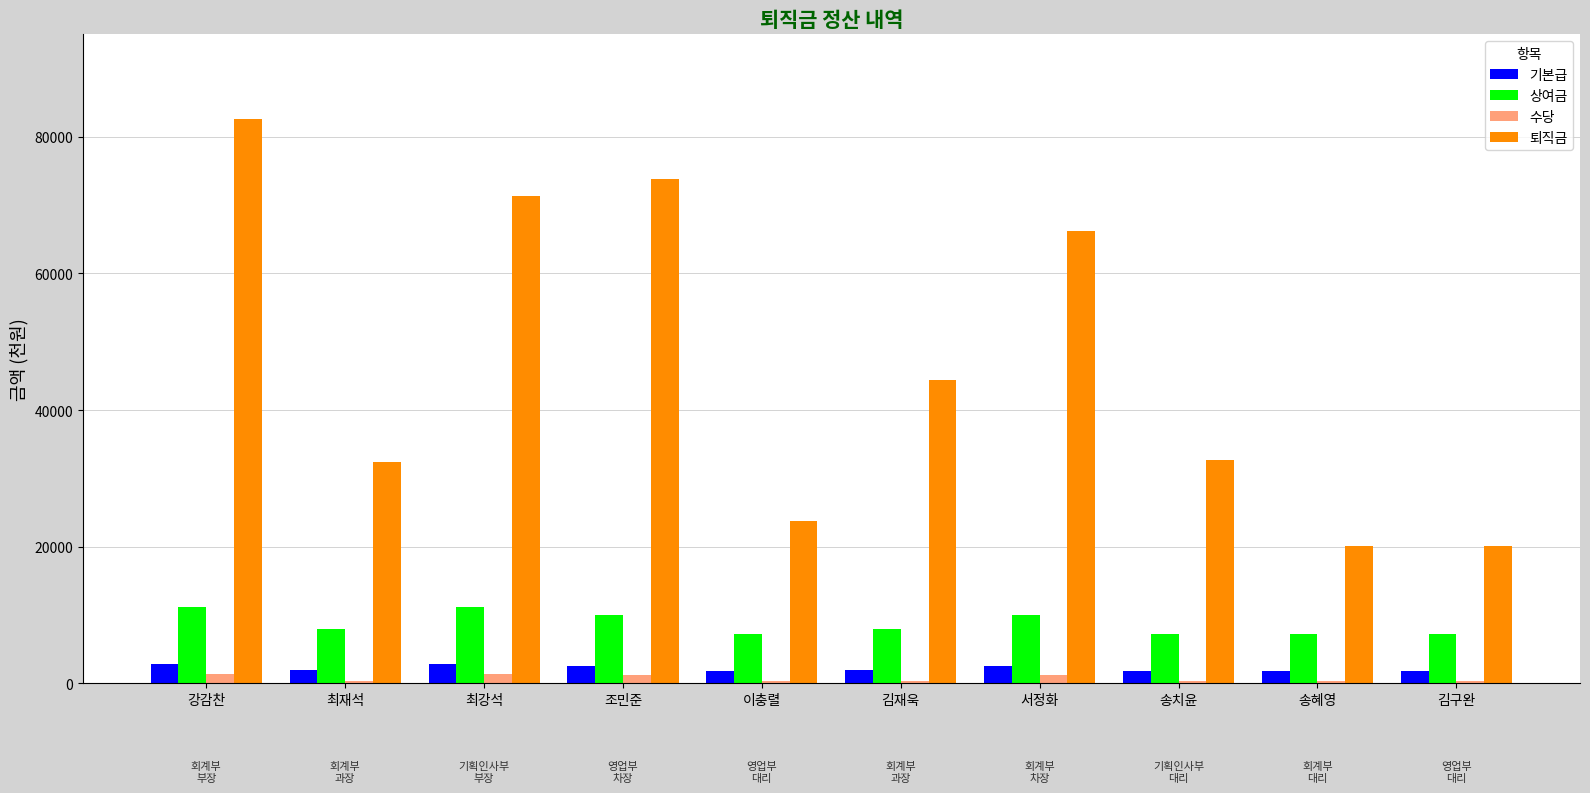

Are the bars grouped side by side (vs. stacked)?

Yes